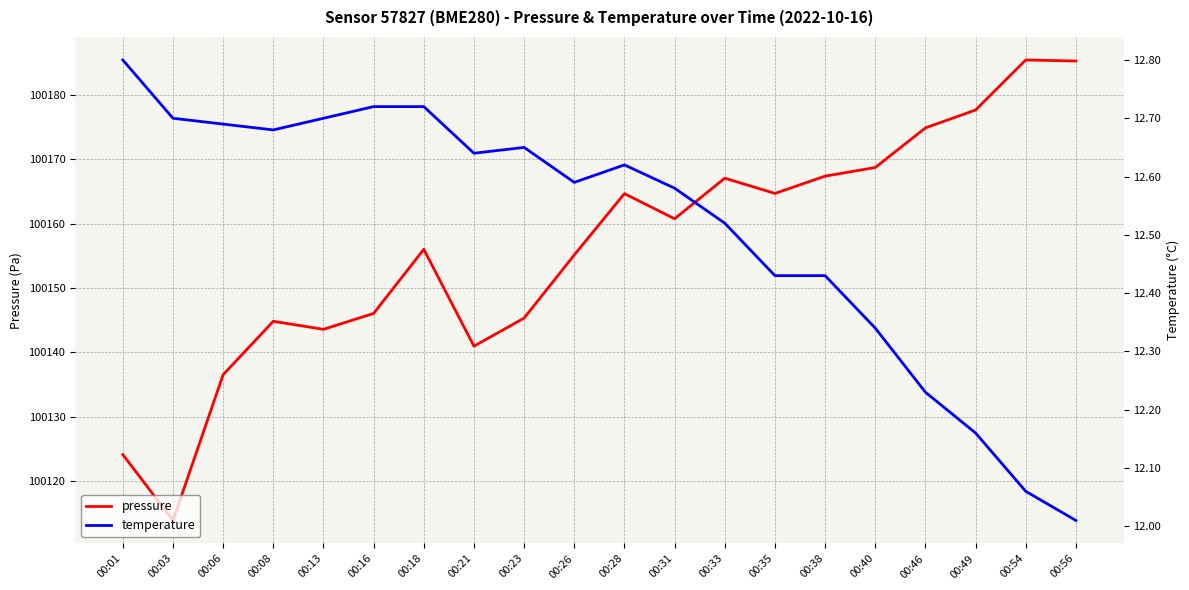

True or false: temperature and pressure cross at least once.

False